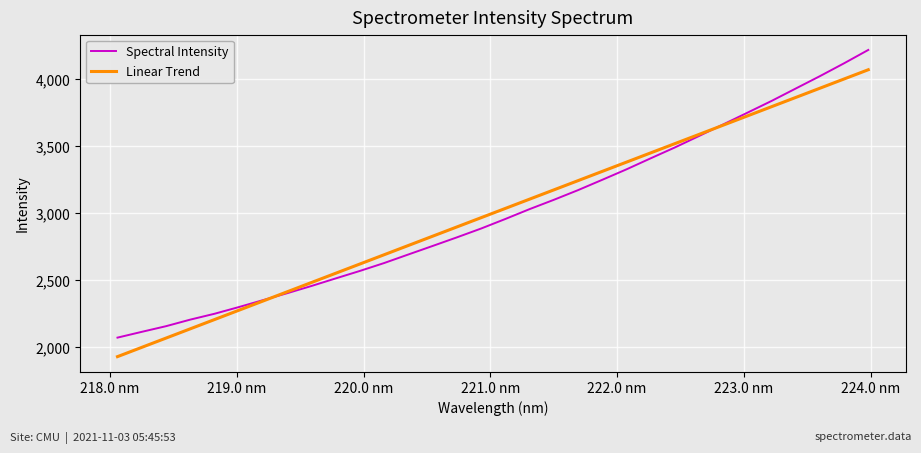

What is the lowest value of the Linear Trend series?

1930.8